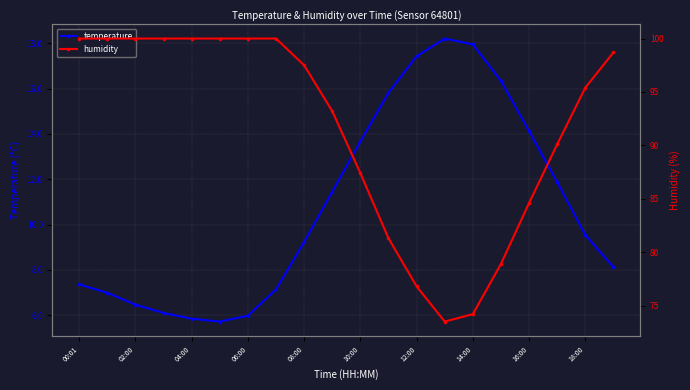

At which category does humidity reach its first local valley?

13